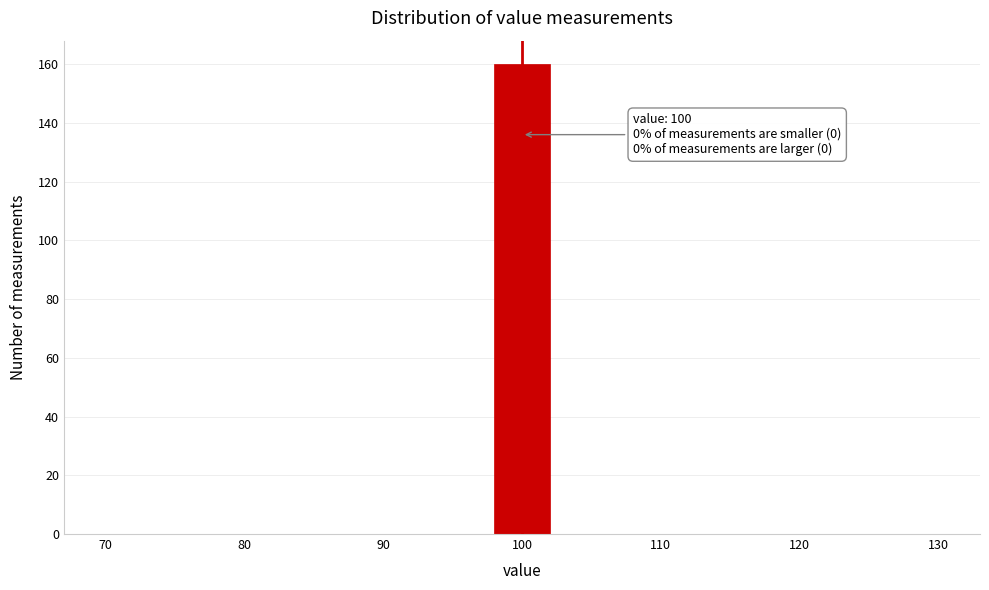

Which range on the x-axis has the tallest bar?

98 to 102